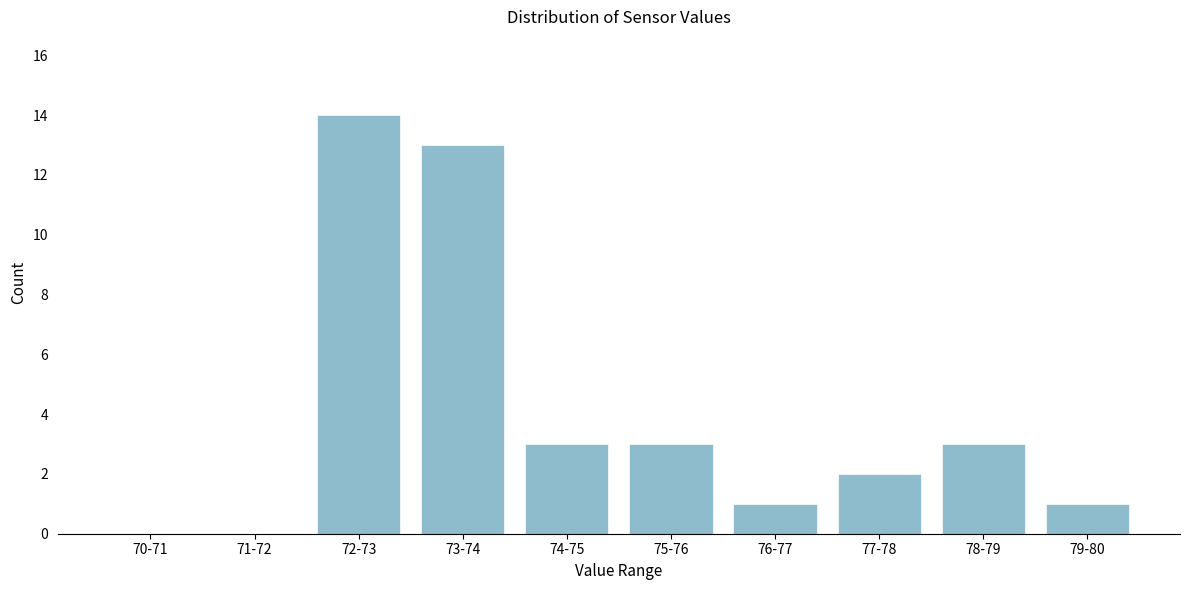

Reading left to right, list all the values displayed in this chart.

70-71=0	71-72=0	72-73=14	73-74=13	74-75=3	75-76=3	76-77=1	77-78=2	78-79=3	79-80=1